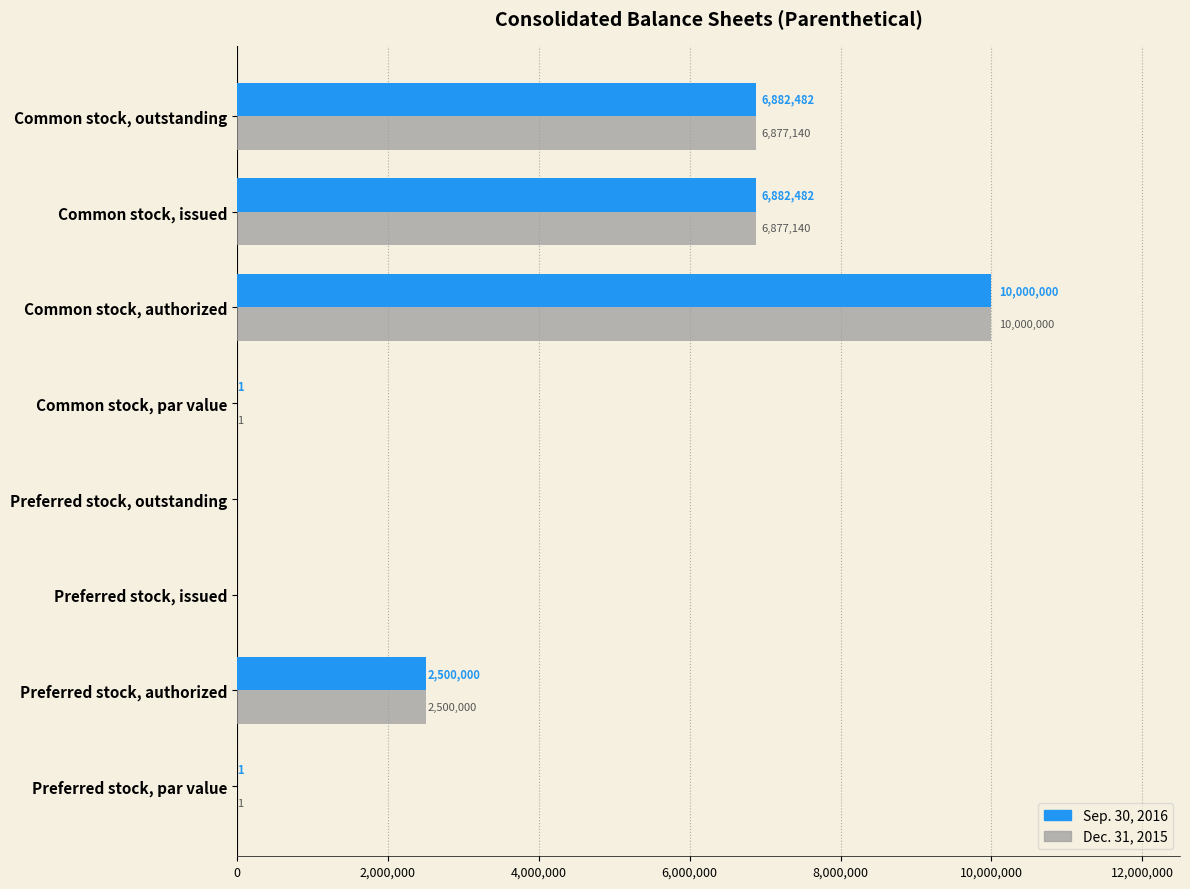

At which label does Dec. 31, 2015 reach its peak?

Common stock, authorized